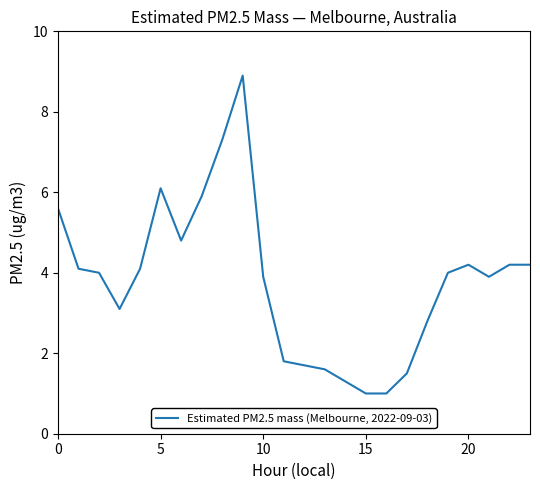

What is the maximum value shown in the chart?

8.9